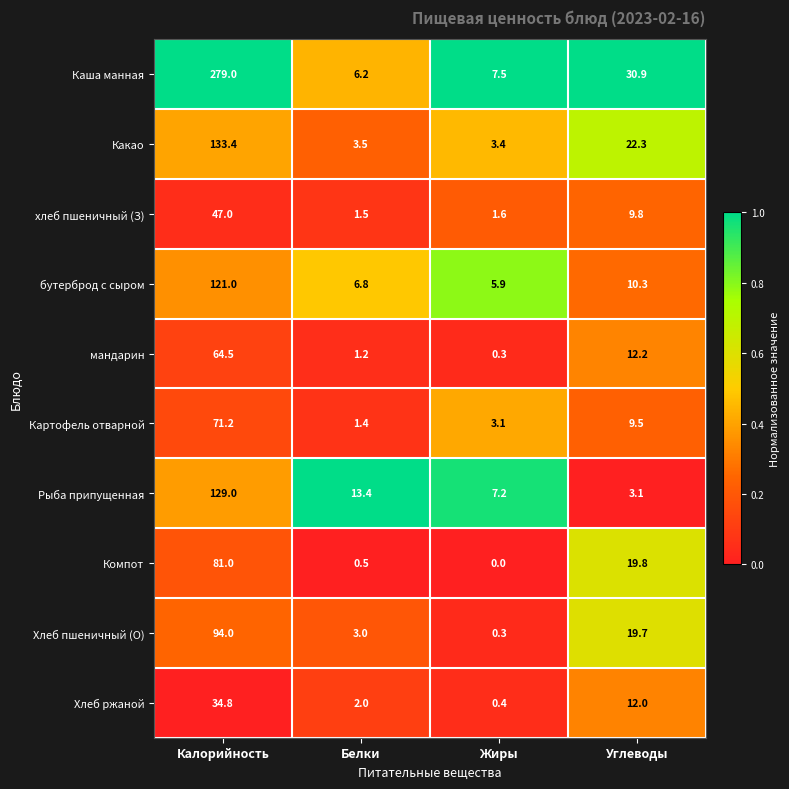

What is the difference between the бутерброд с сыром values at Калорийность and Белки?

114.2